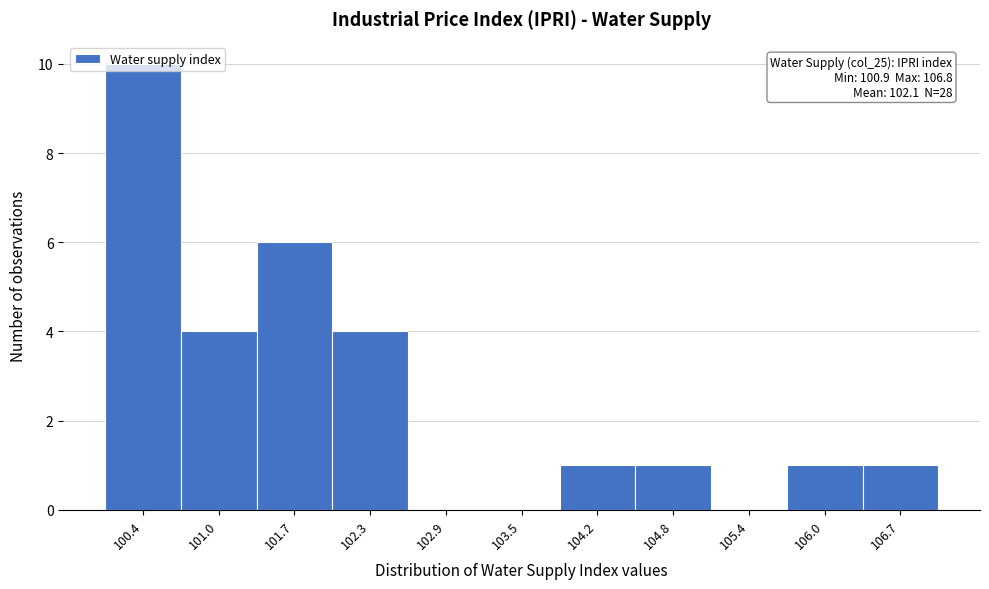

Approximately how many times larger is the value at 106.0 compared to 106.7?

1.0